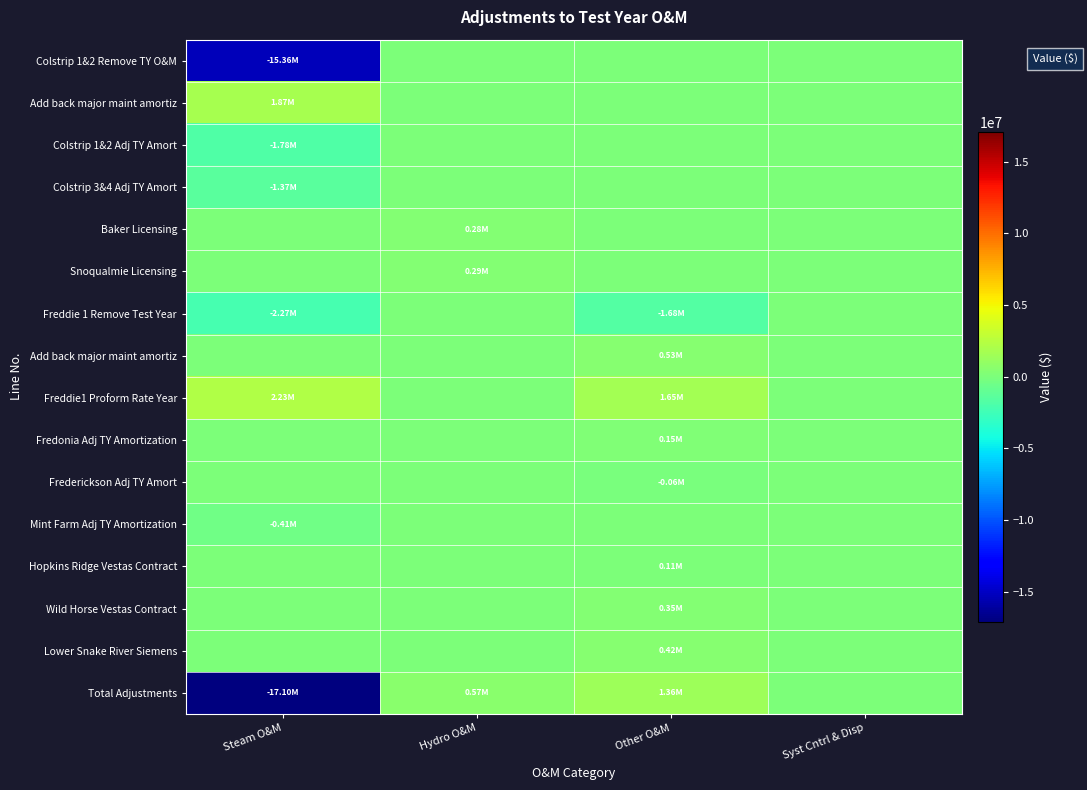

How many categories are shown in the chart?

4